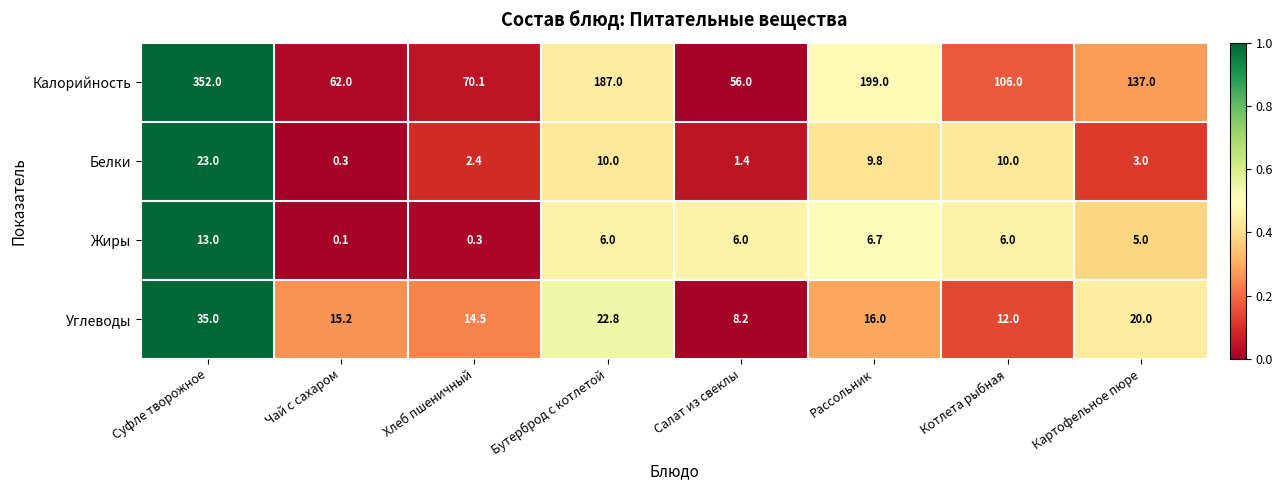

What is the difference between the highest and lowest values at Котлета рыбная?

100.0